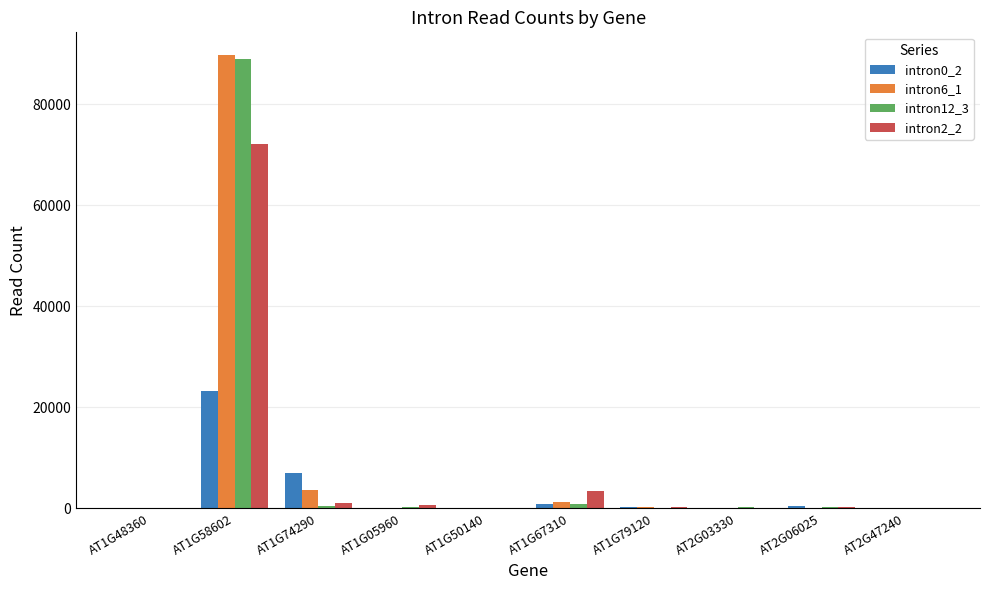

At which category is the sum across all series the highest?

AT1G58602